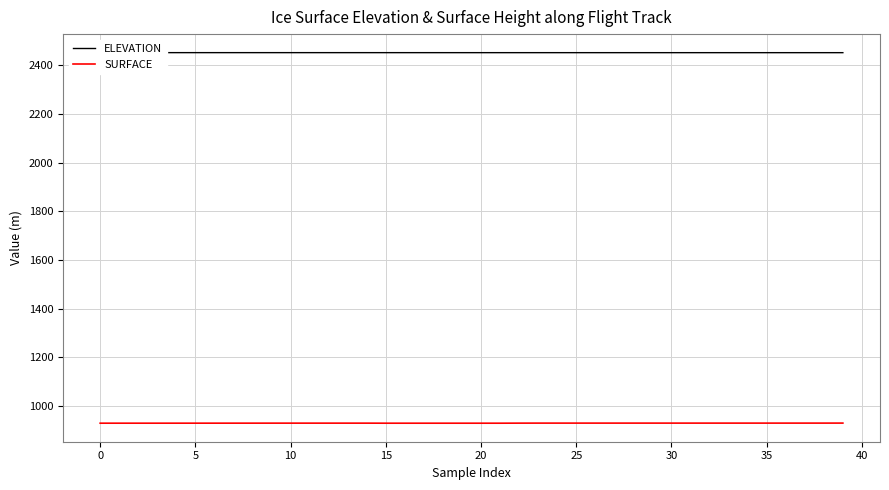

Which series has the largest total across all categories?

ELEVATION